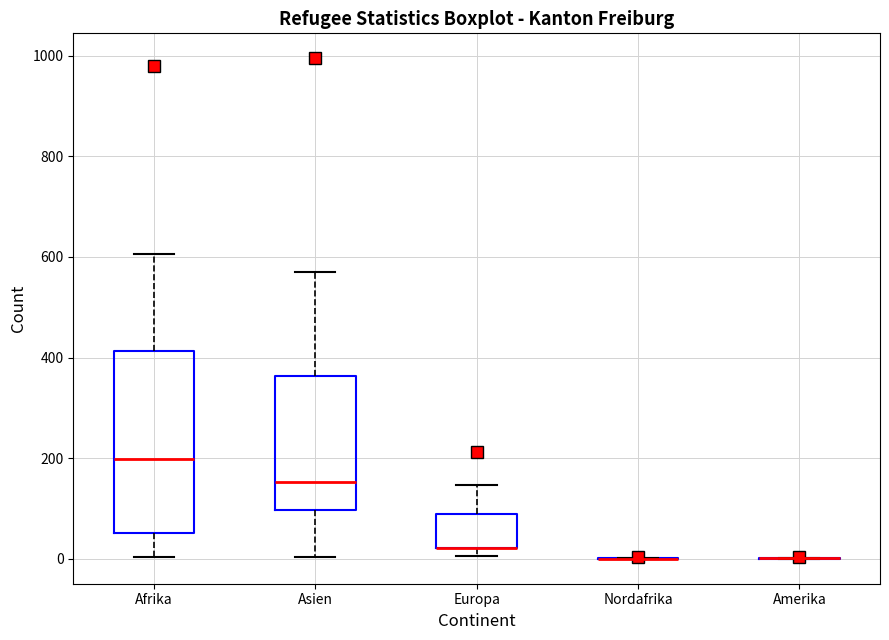

Which box is the tallest, from its lower edge to its upper edge?

Afrika